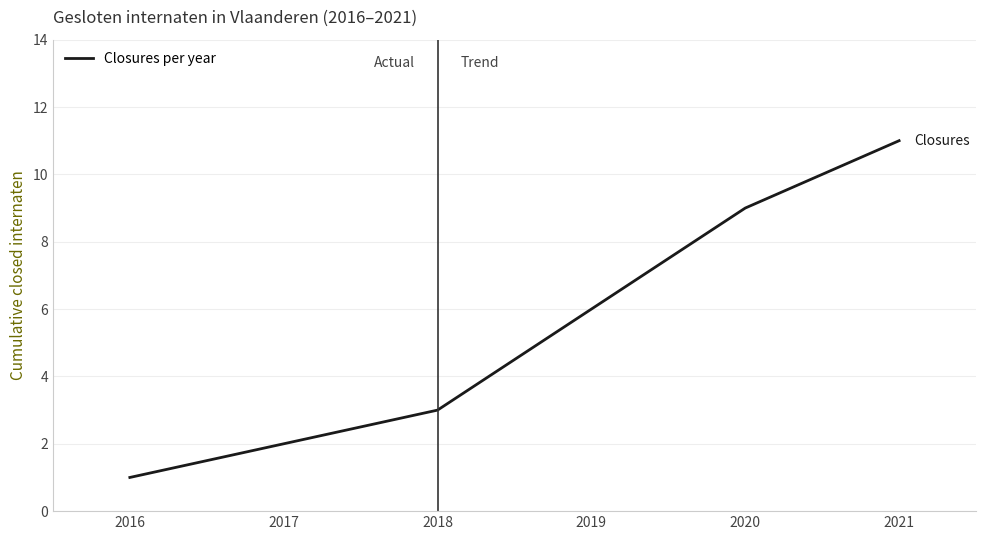

What is the sum of all values?

32